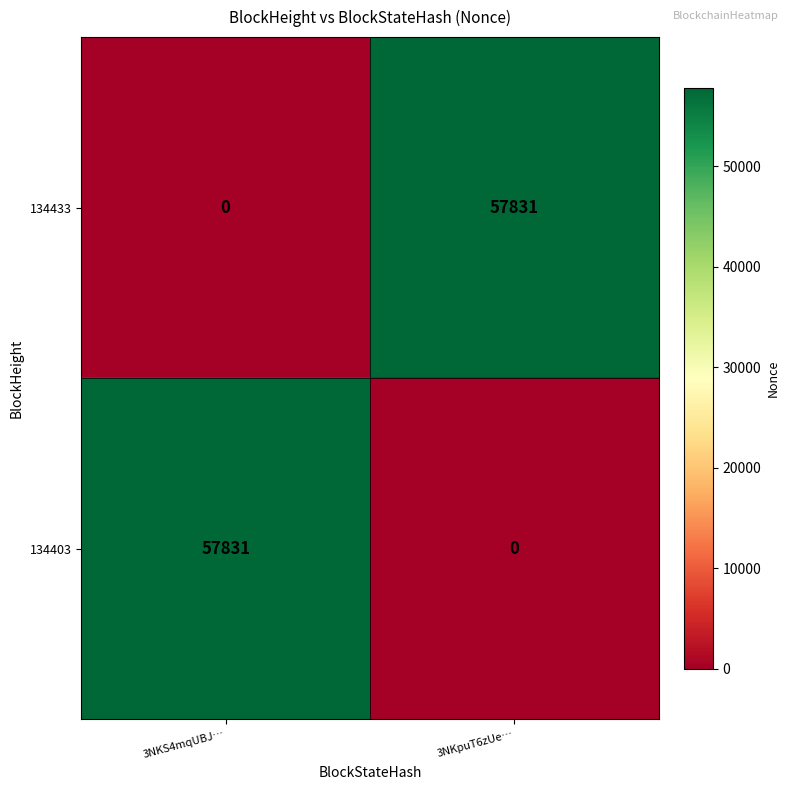

Is it true that 134403 equals 34902 at 3NKpuT6zUe…?

False